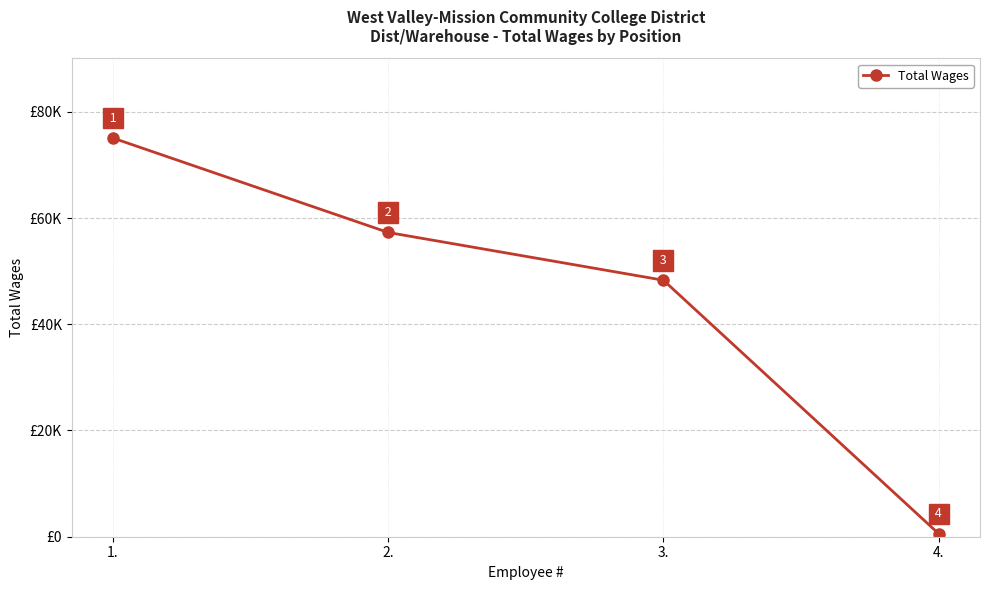

The value at 4. is 561. True or false?

True